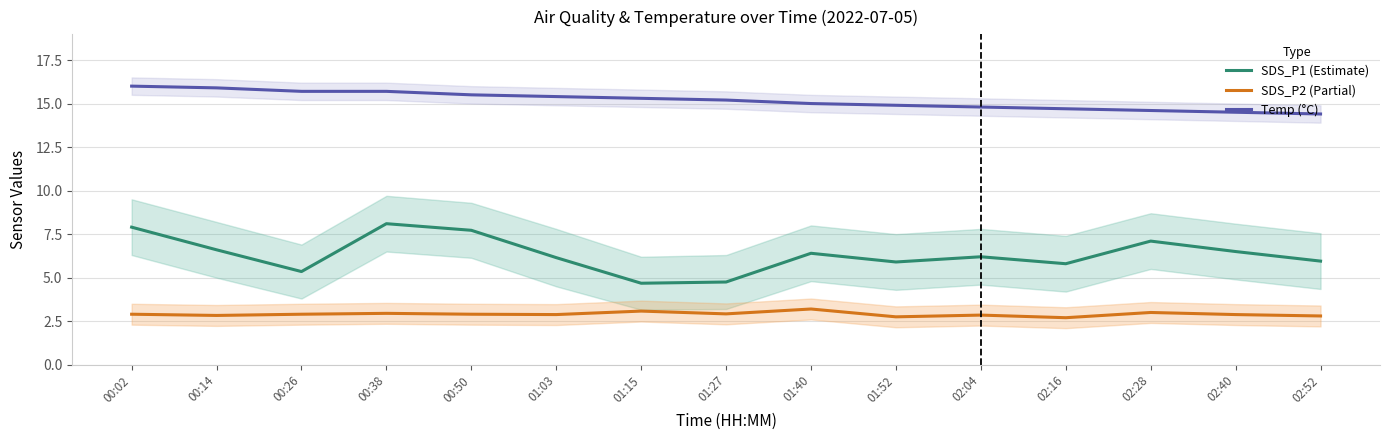

Is it true that SDS_P1 (Estimate) equals 4.7 at 01:15?

True